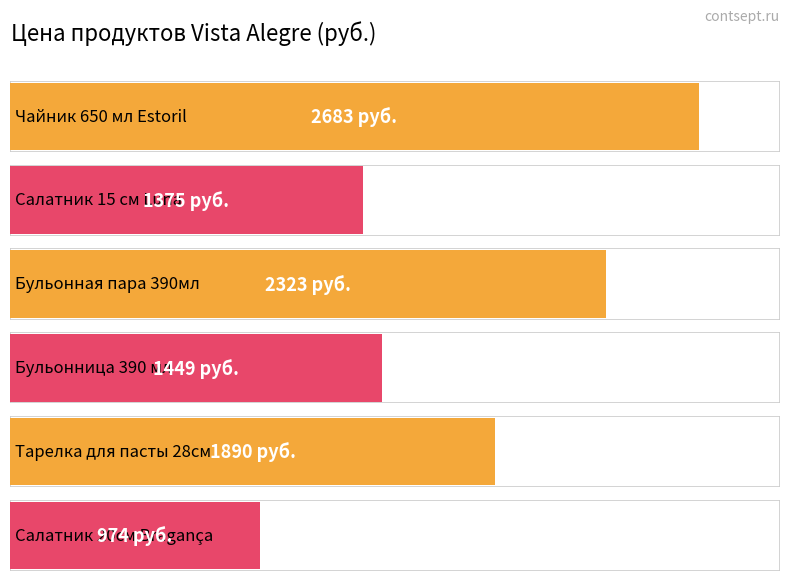

The chart shows a value of 974 at Салатник 20см Bragança. True or false?

True